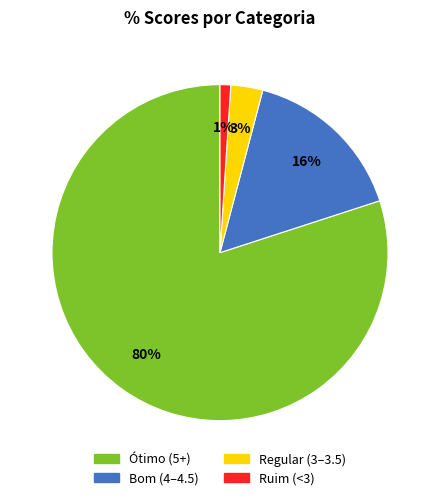

Is there a majority slice in this chart?

Yes